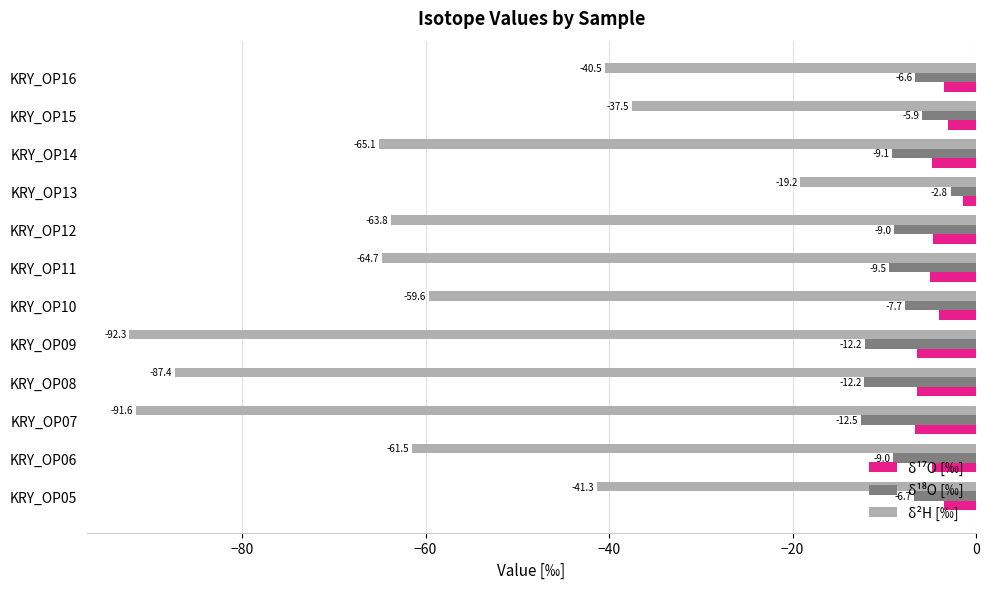

Which series has the widest spread of values?

δ²H [‰]